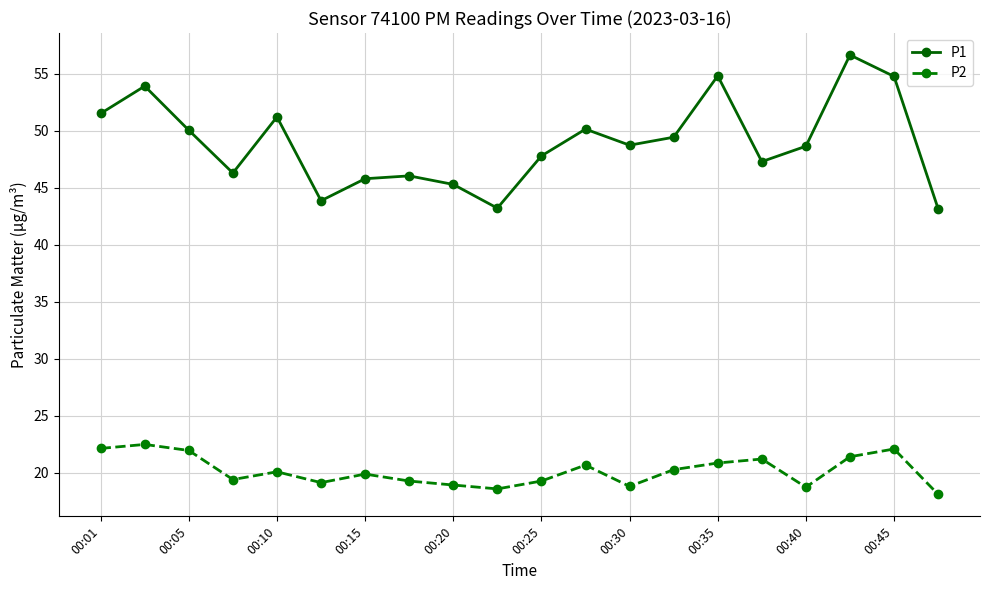

True or false: P1 has more than 0 interior local peaks.

True